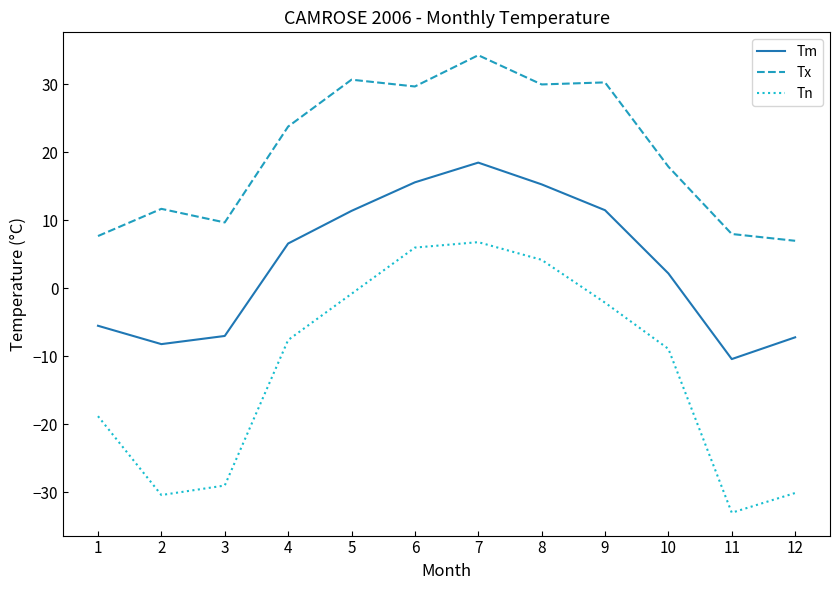

What is the spread (max minus min) of values at 8?

25.8